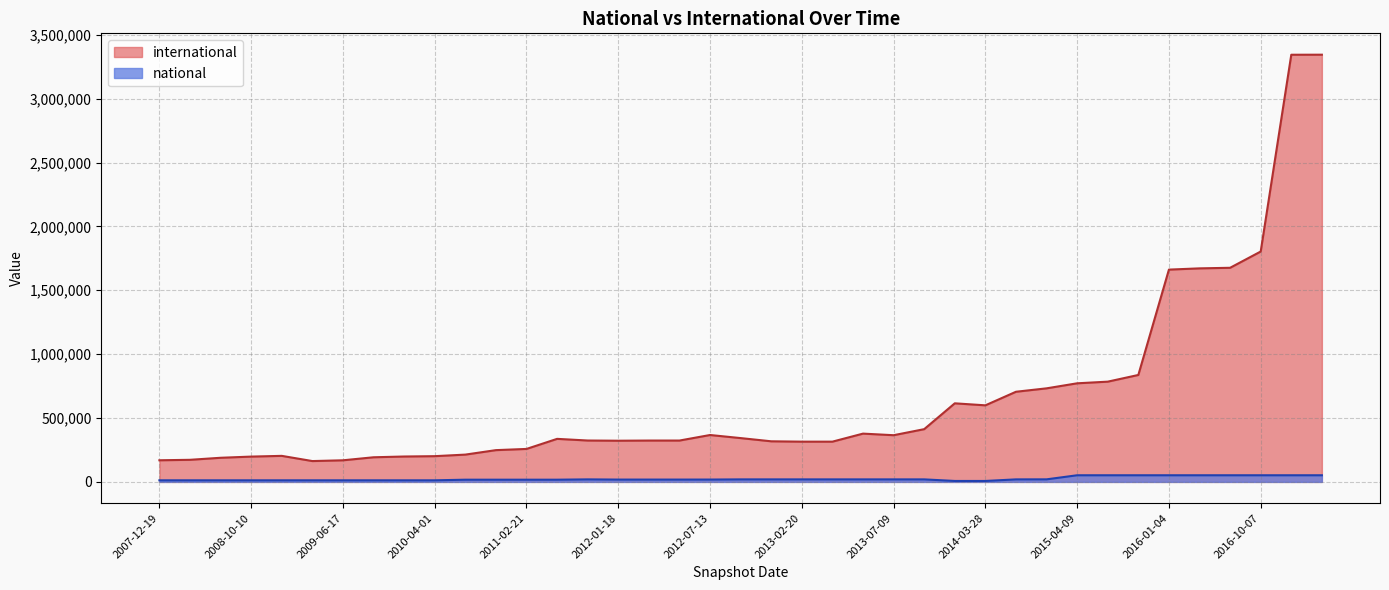

The national series shows 19702 at 2013-02-20. True or false?

True